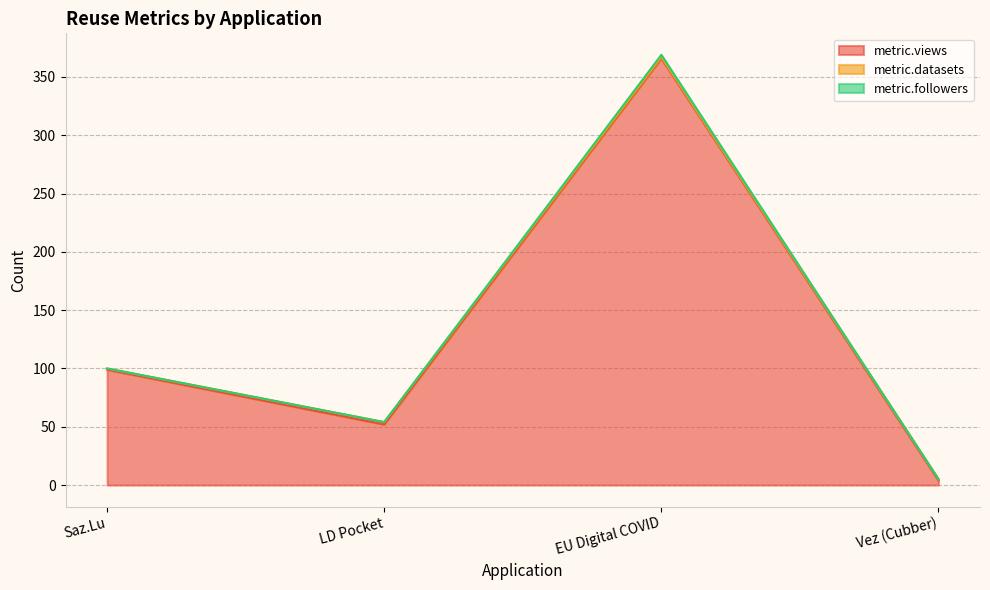

True or false: metric.followers has a value of 1 at EU Digital COVID.

False